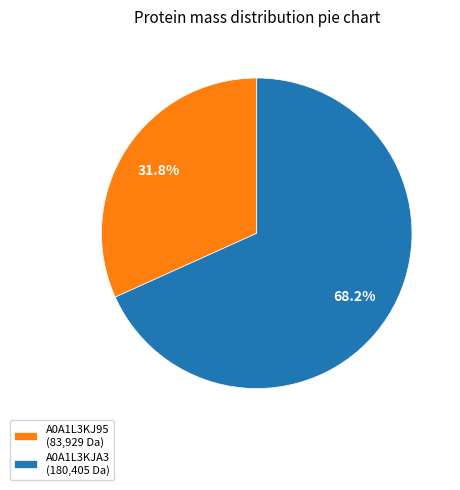

Count the number of slices in the pie.

2